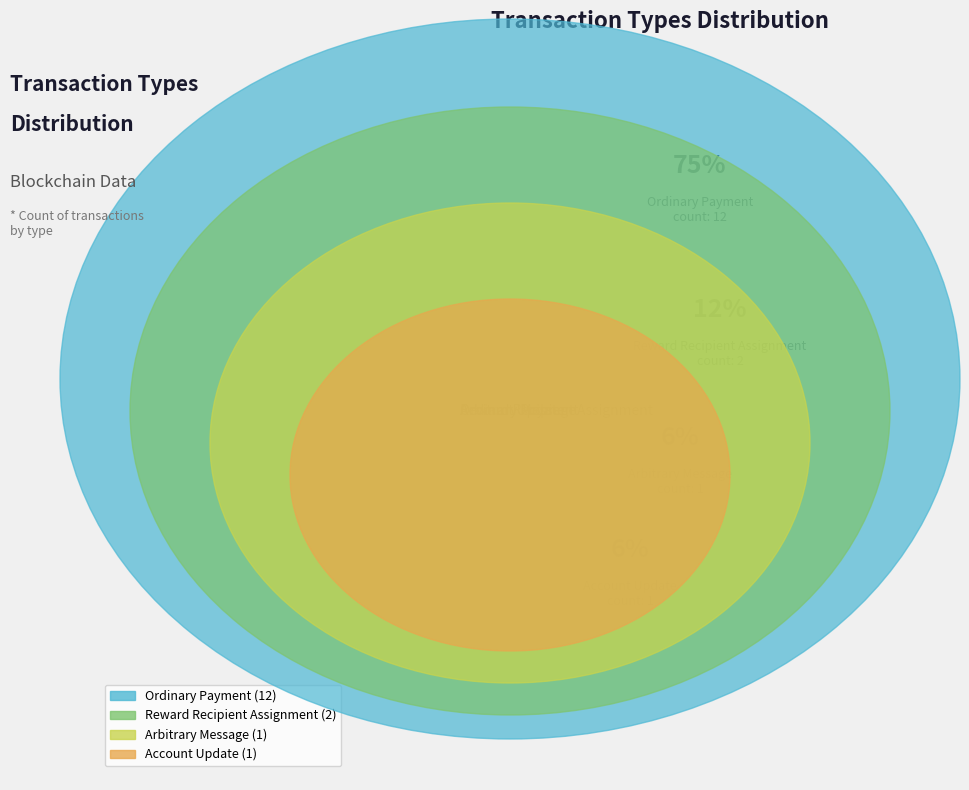

Is the sum of Ordinary Payment and Account Update greater than half?

Yes